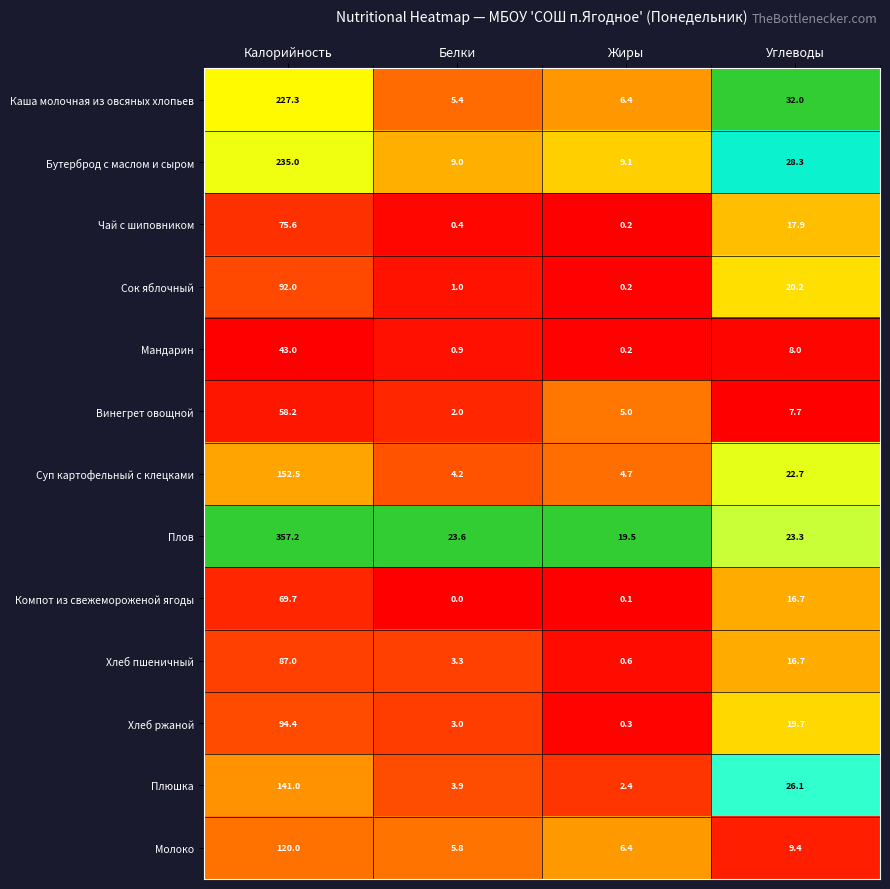

What is the lowest value of the Молоко series?

5.8